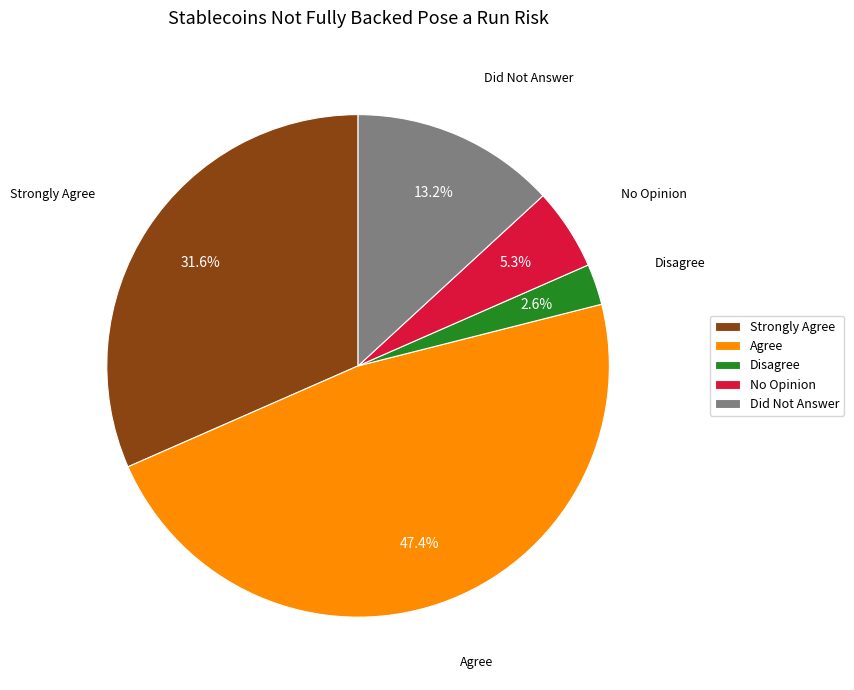

Does any single category account for the majority?

No